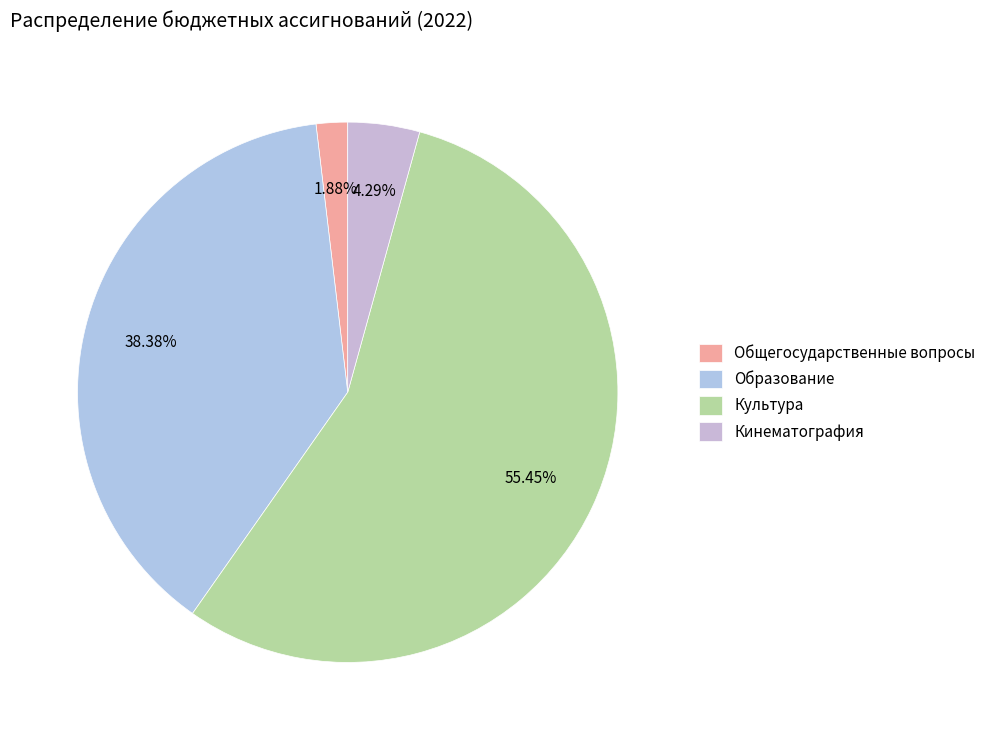

Combined, what portion of the pie is Культура and Кинематография?

59.7%